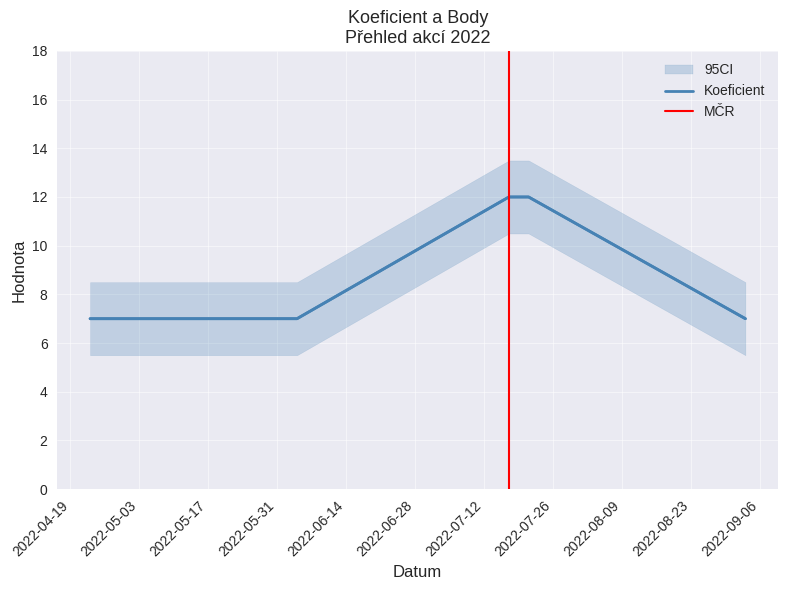

What is the total value across all series at 2022-05-21?

14